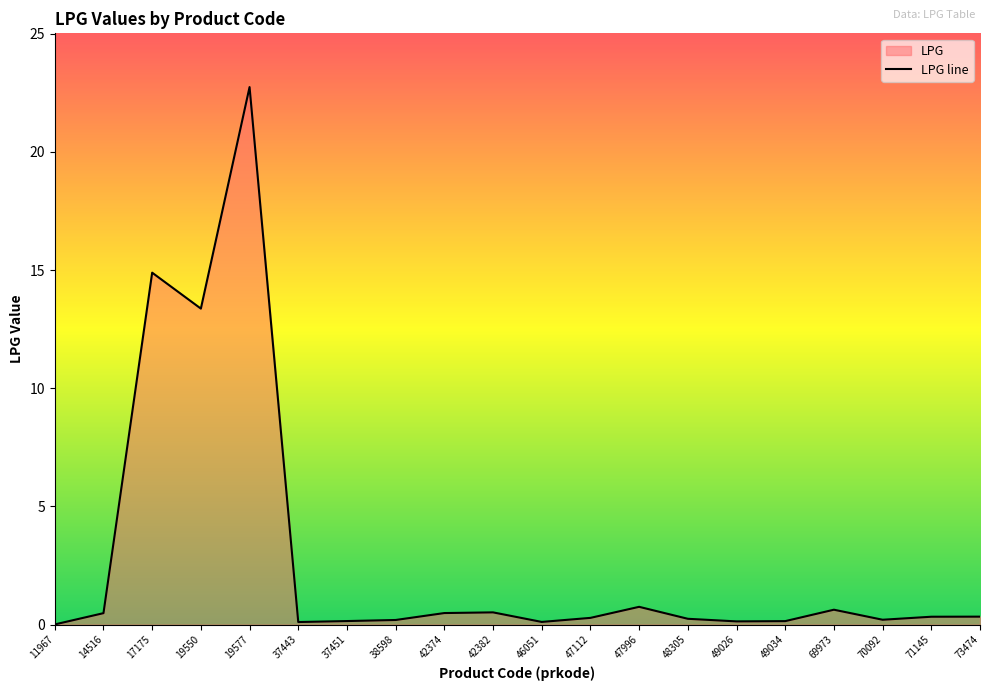

List the labels in order of value, largest first.

19577, 17175, 19550, 47996, 69973, 42382, 42374, 14516, 73474, 71145, 47112, 48305, 70092, 38598, 37451, 49034, 49026, 46051, 37443, 11967